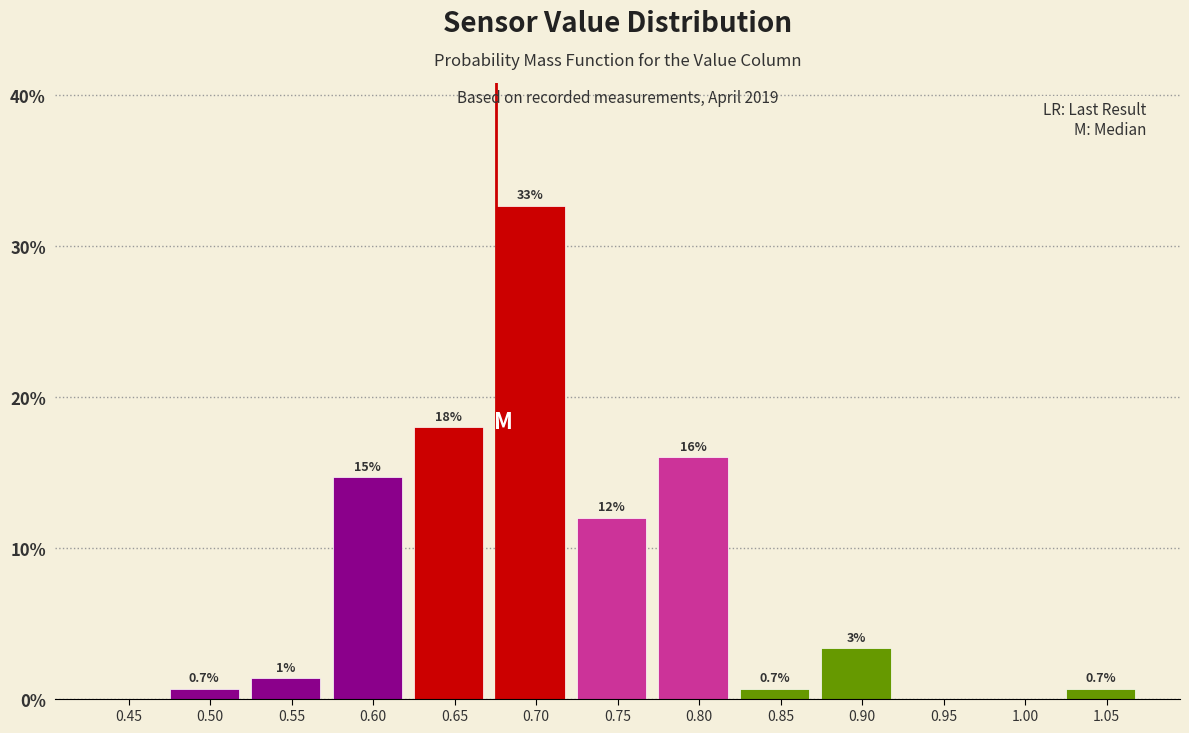

Where is the data nearest to the value 16?

0.80